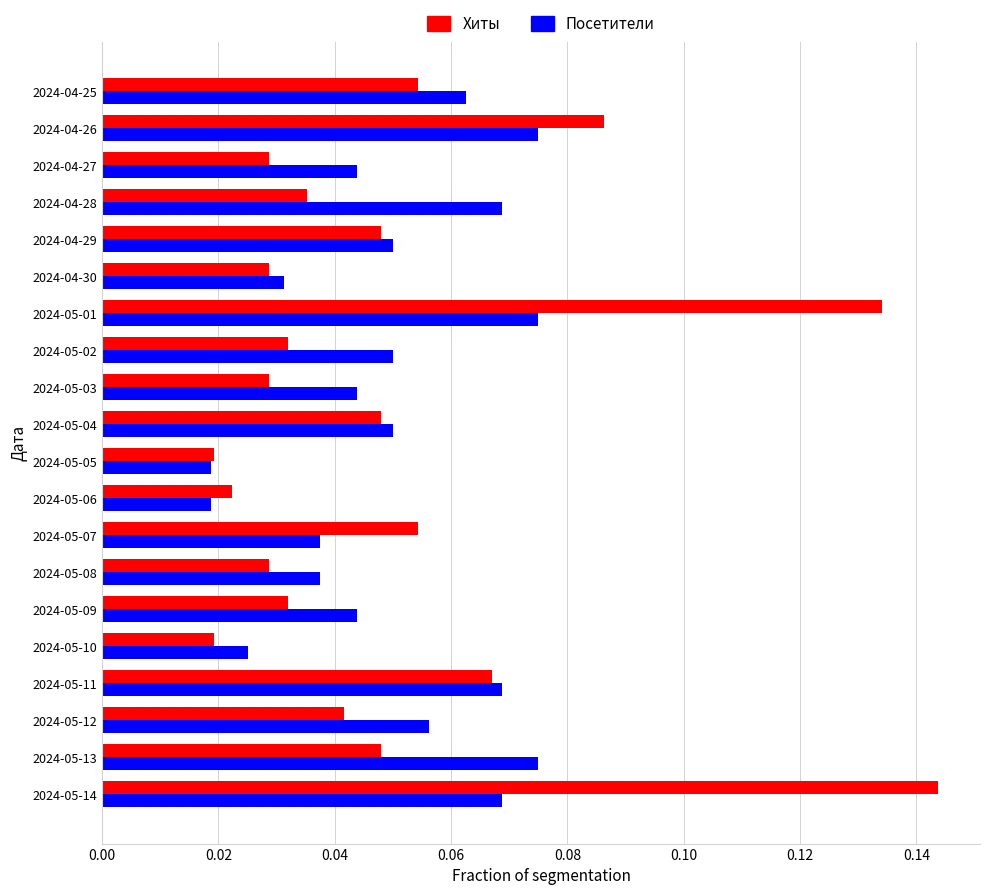

At how many categories does at least one series exceed 0?

20